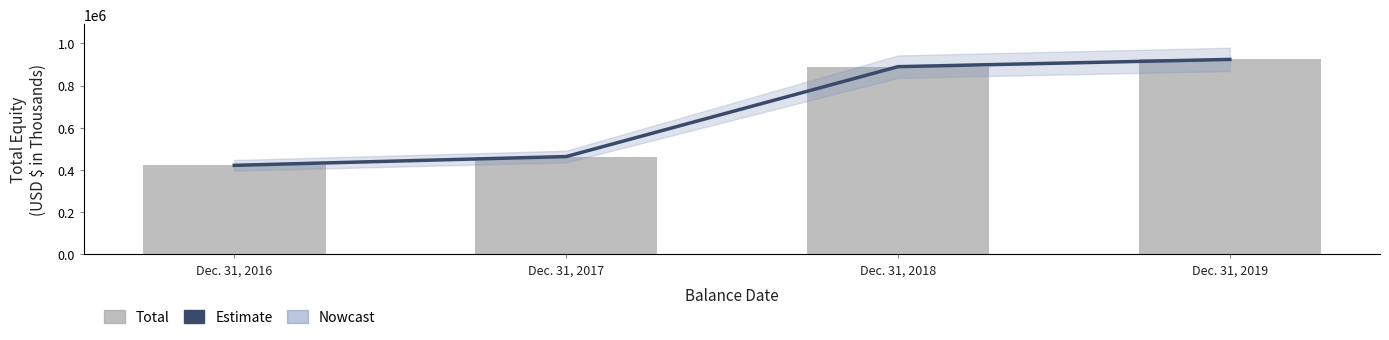

What is the maximum value for Estimate?

923697